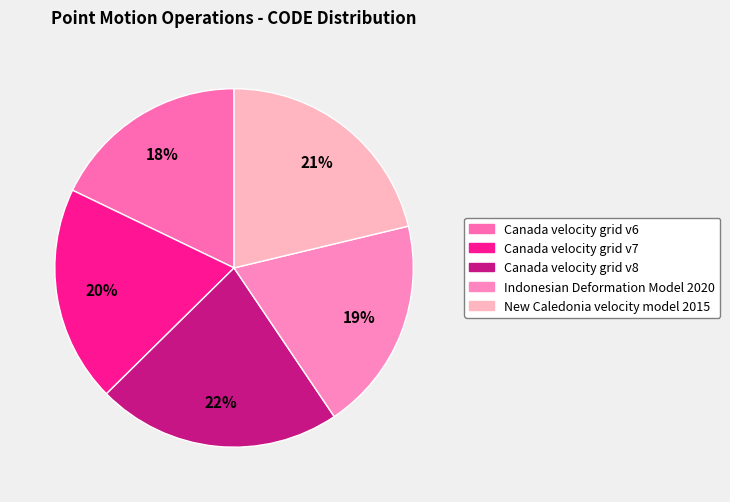

The Canada velocity grid v6 slice represents 18% of the pie. True or false?

True